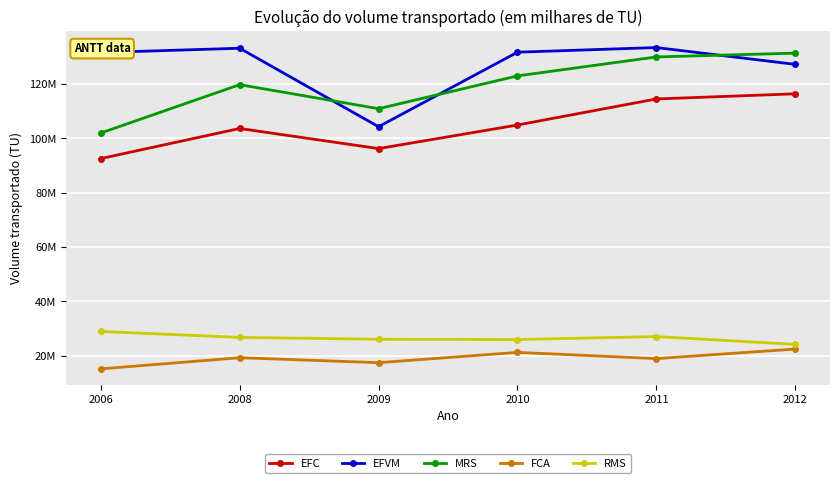

Reading left to right, transcribe all the data shown in this chart.

EFC: 92591375	103670299	96267112	104948978	114542871	116428388
EFVM: 131620393	133211238	104317371	131755448	133462239	127267984
MRS: 101998455	119798853	110954343	123029840	130008549	131403983
FCA: 15176527	19280262	17454777	21242375	18958391	22471121
RMS: 28941711	26762799	26073017	25975139	27067249	24191901